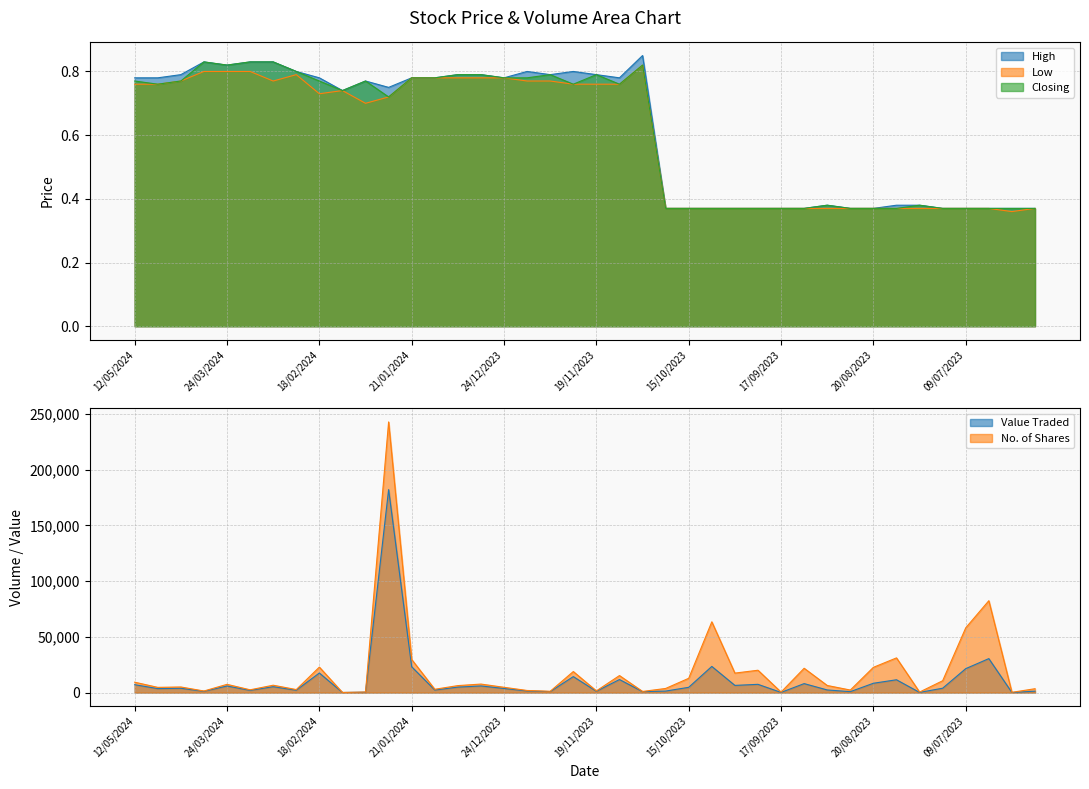

The value of Closing at 15/10/2023 is 0.4. True or false?

True